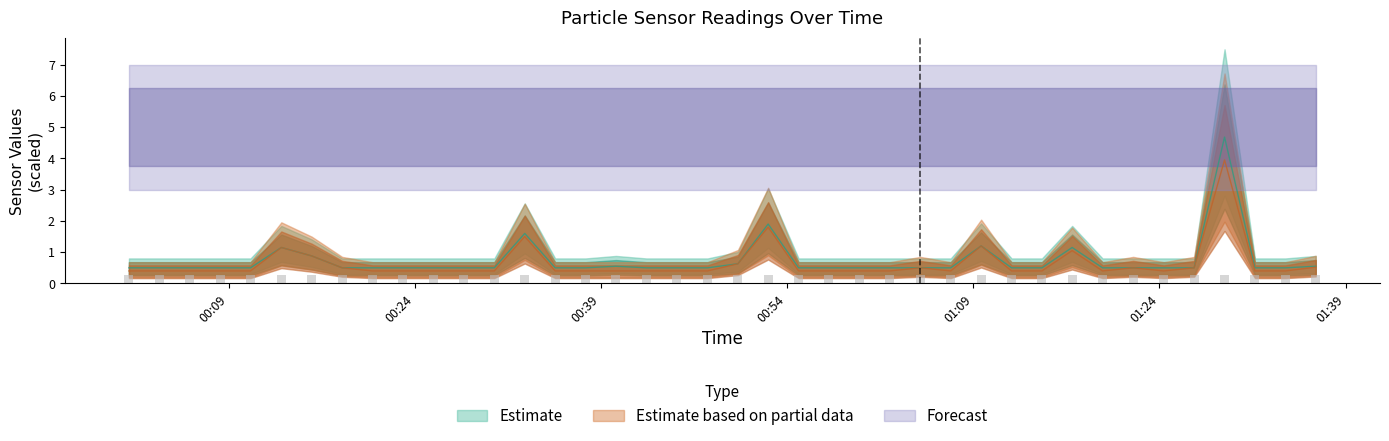

At how many categories does at least one series exceed 0?

40